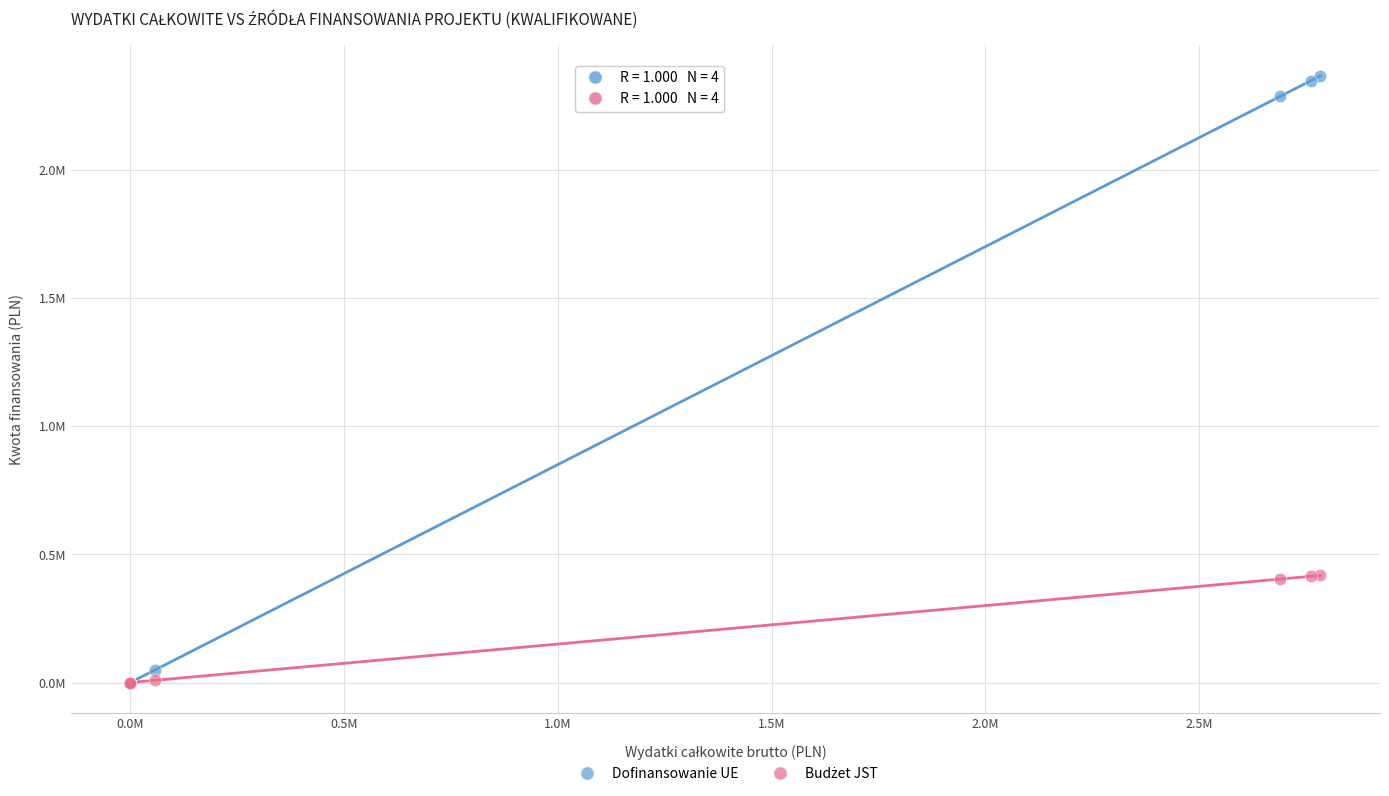

Which series reaches the maximum Y coordinate?

Dofinansowanie UE